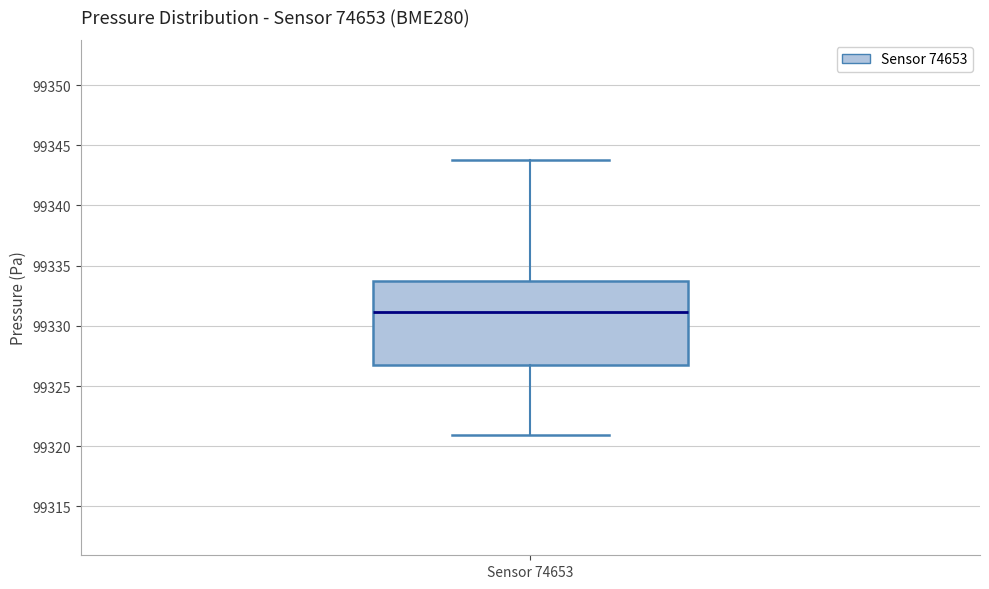

Transcribe this box plot: give where the median line is, the range the box spans, and where the two whiskers end, as read against the y-axis. The values are not printed on the chart, so give them approximately, as read against the axis.

median 99331.0, box 99326.5 to 99333.5, whiskers 99321.0 to 99344.0